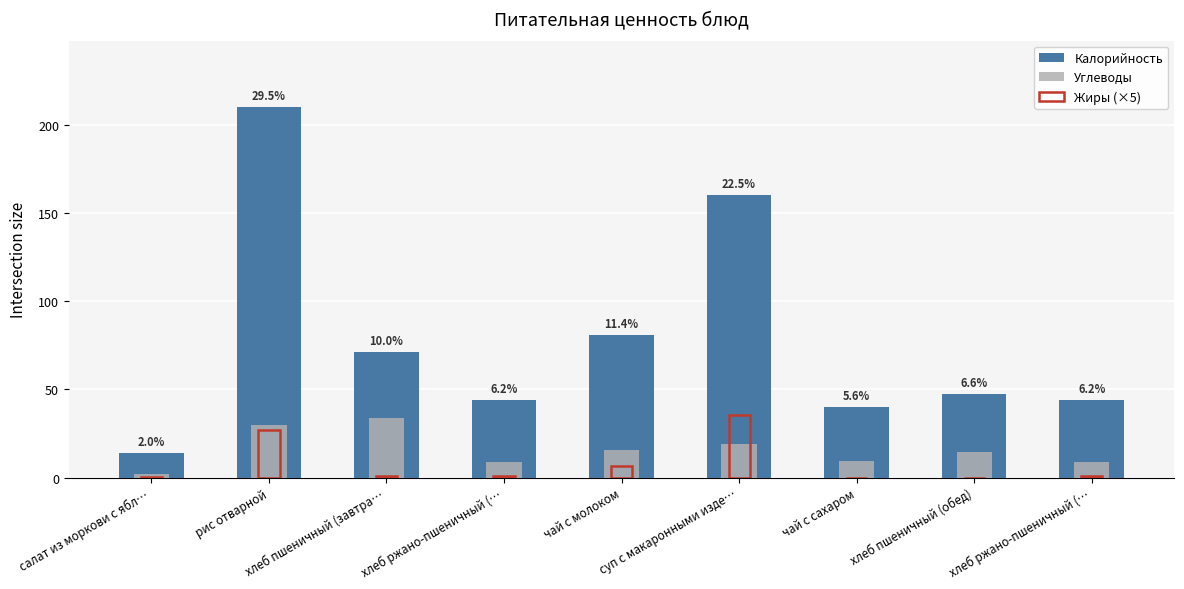

Which category has the highest value across all series?

рис отварной